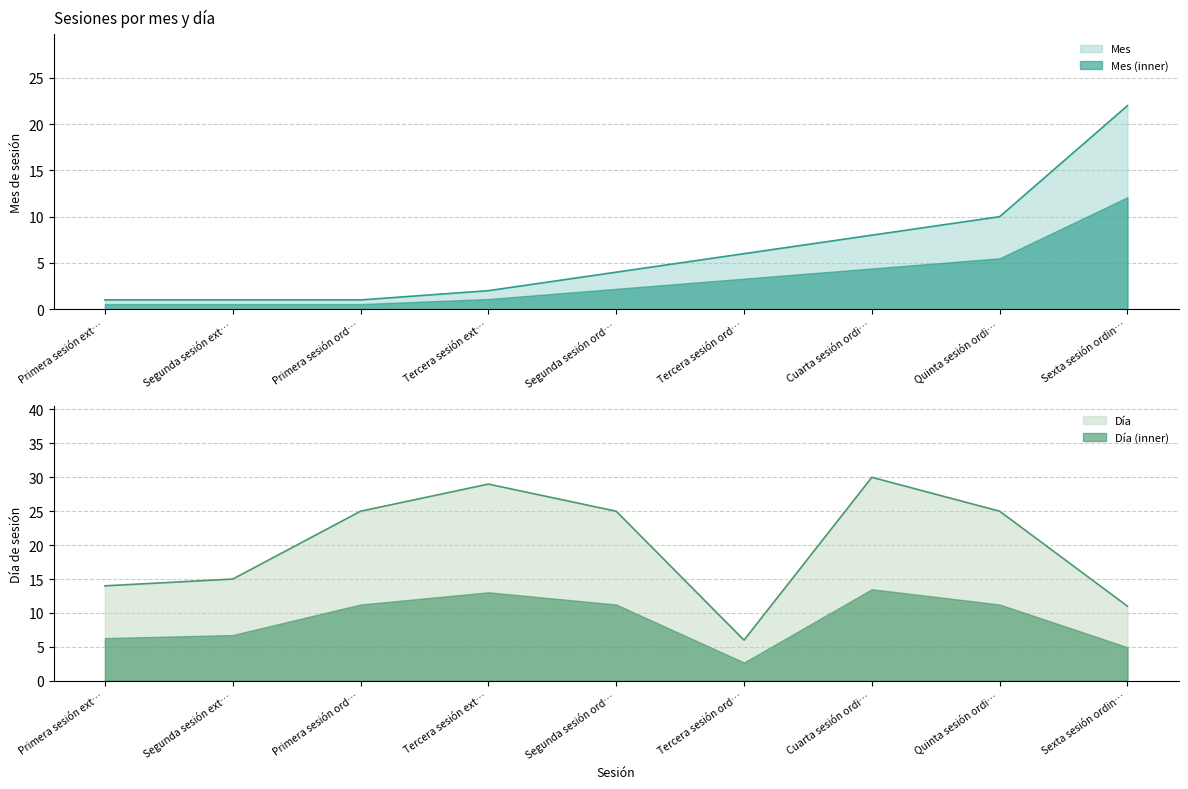

How many times do Mes and Día cross each other?

1